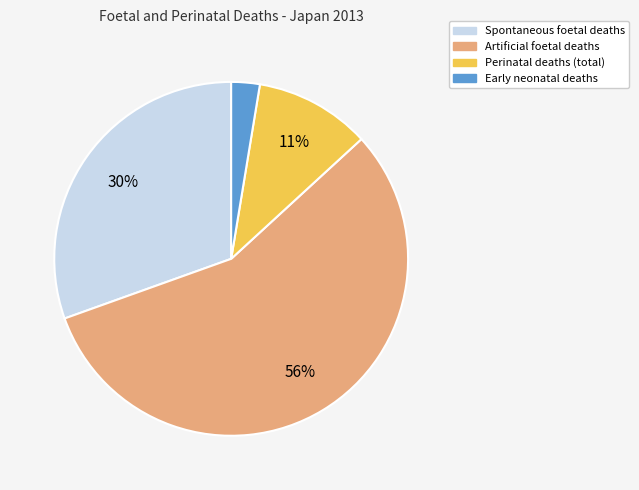

Does any single category account for the majority?

Yes